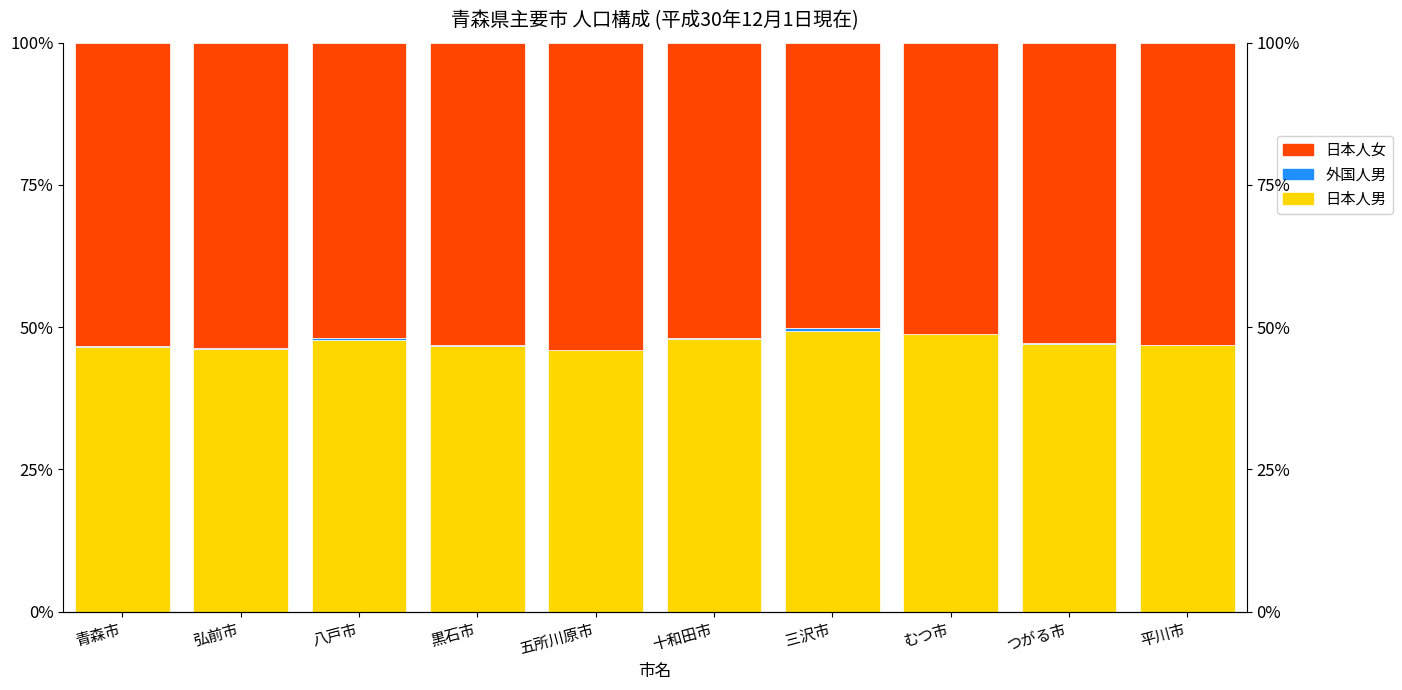

Between 三沢市 and むつ市, which is larger?

三沢市